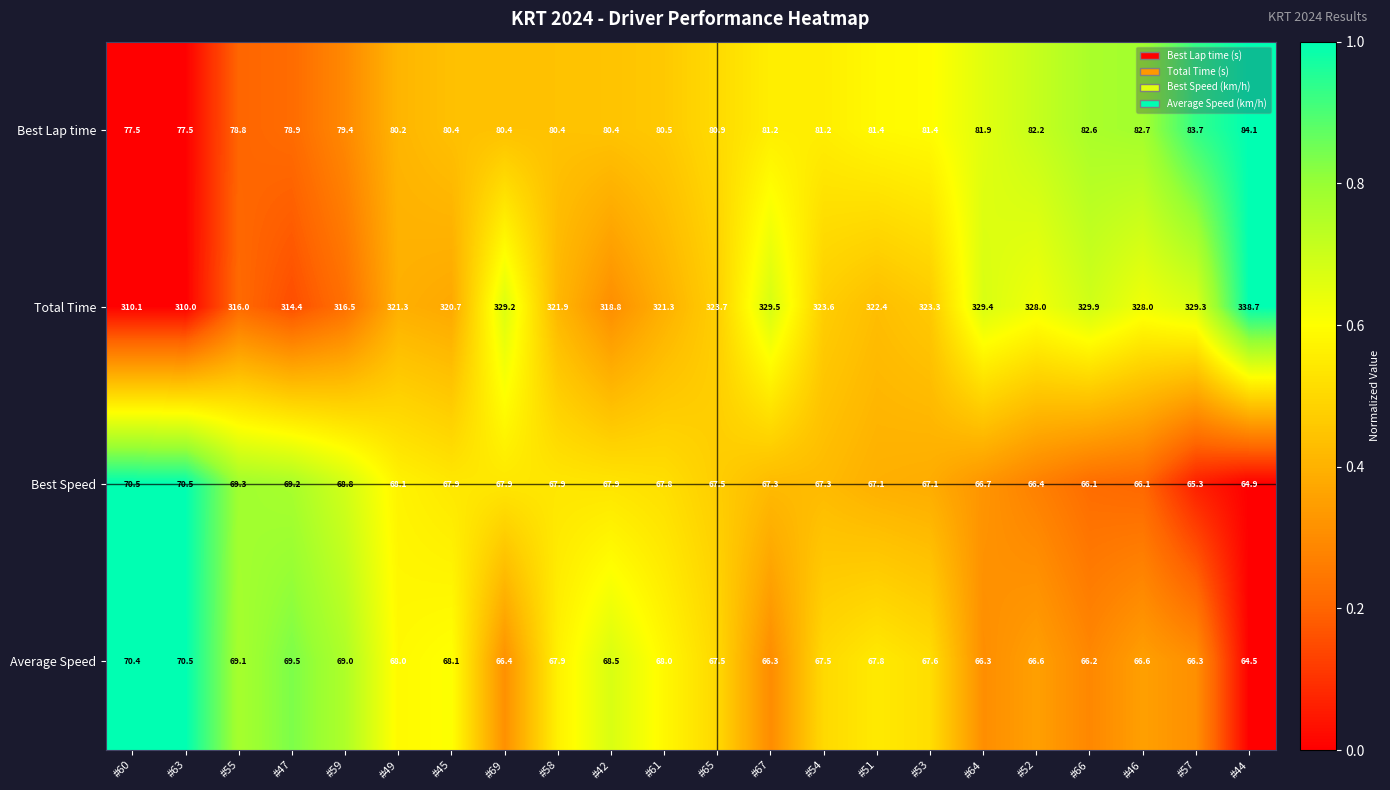

What is the average value of the Best Lap time series?

80.8